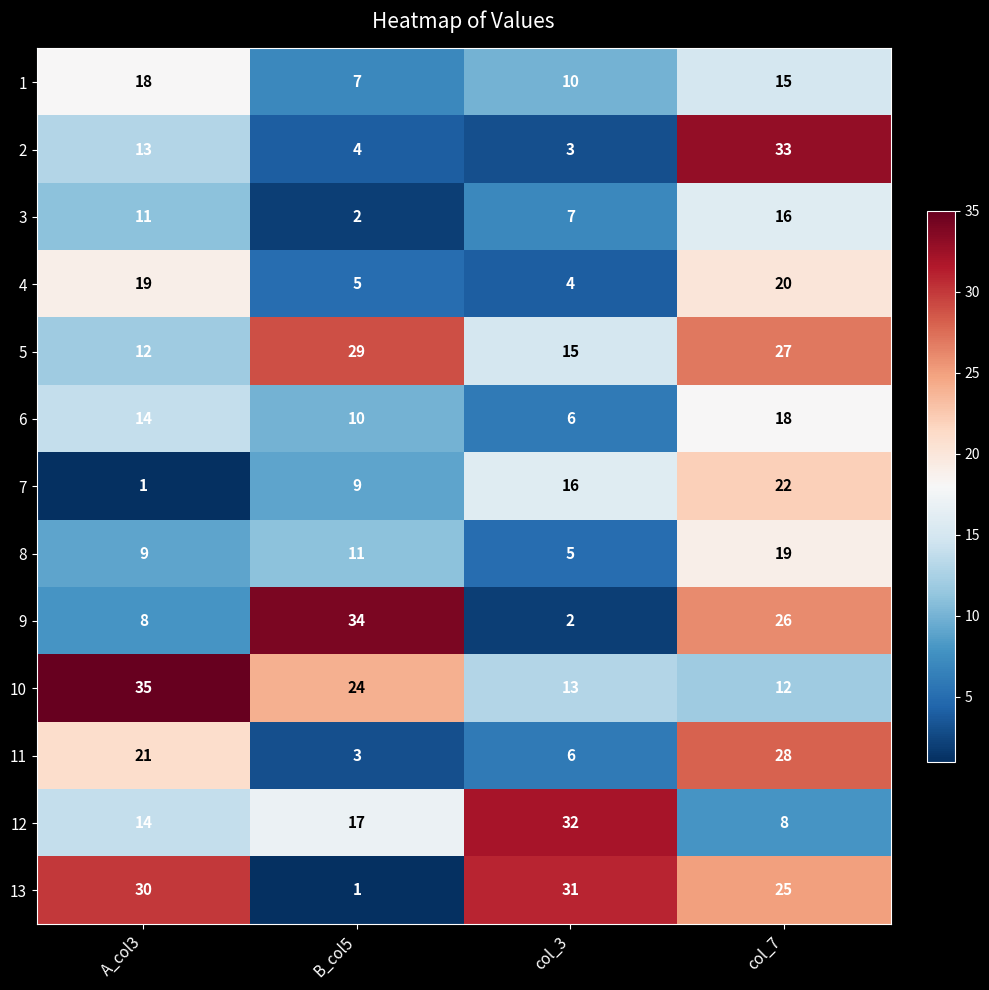

Count the 7 values in the range 9 to 22.

3